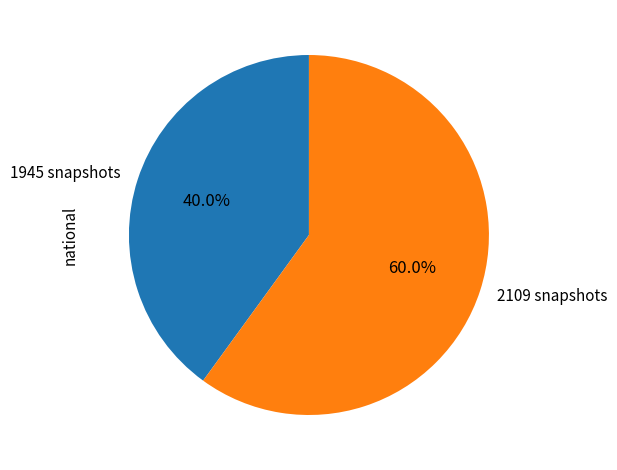

Which slice represents more than half of the pie?

2109 snapshots